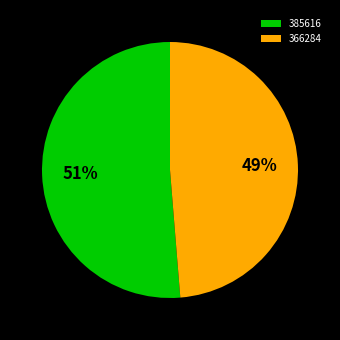

Is the sum of 366284 and 385616 greater than half?

Yes